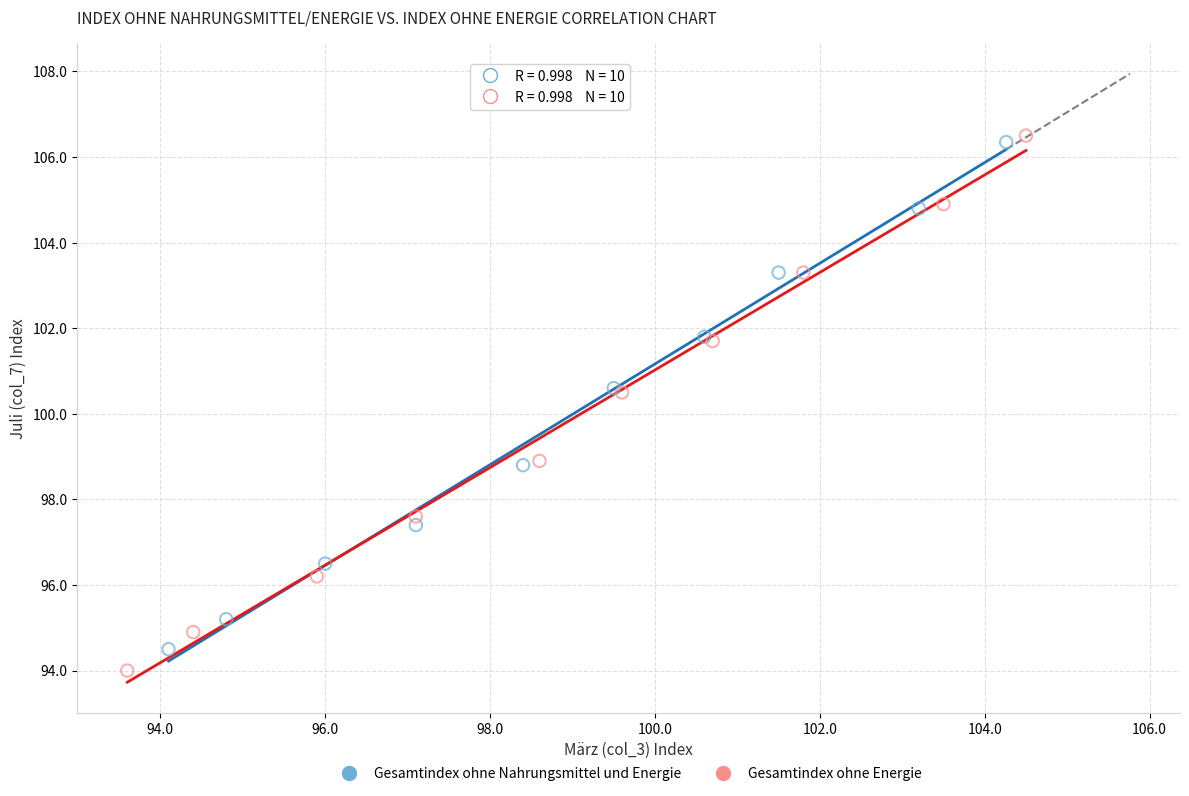

What are all the series names shown in the legend?

Gesamtindex ohne Nahrungsmittel und Energie, Gesamtindex ohne Energie